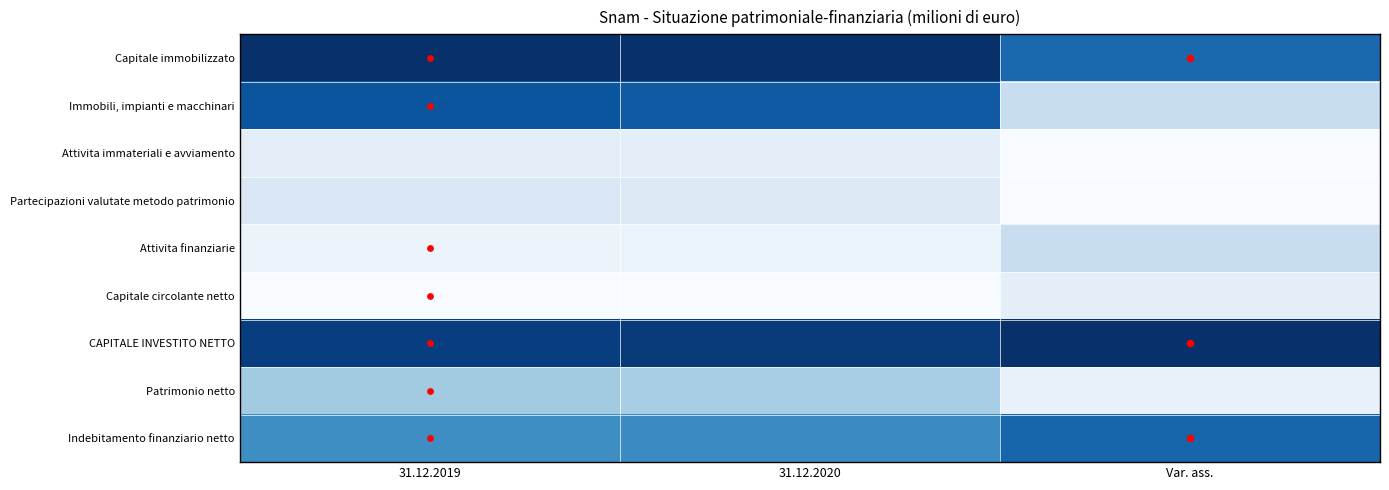

Between Var. ass. and 31.12.2020, which is larger?

31.12.2020